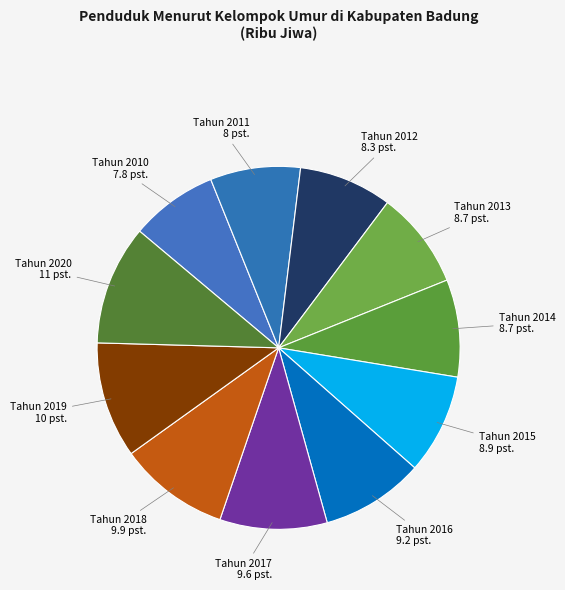

How many segments does this pie chart have?

11